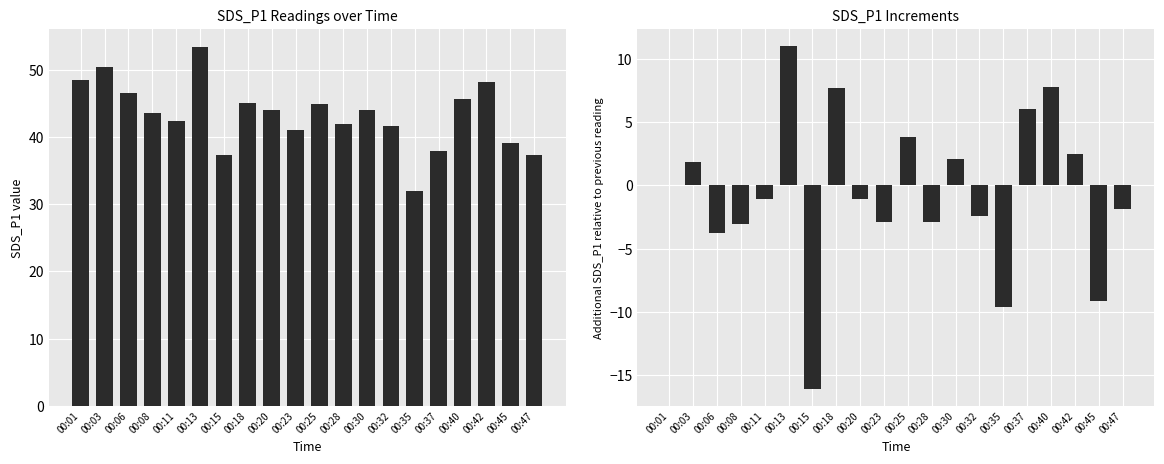

What is the total value across all series at 00:06?

42.8